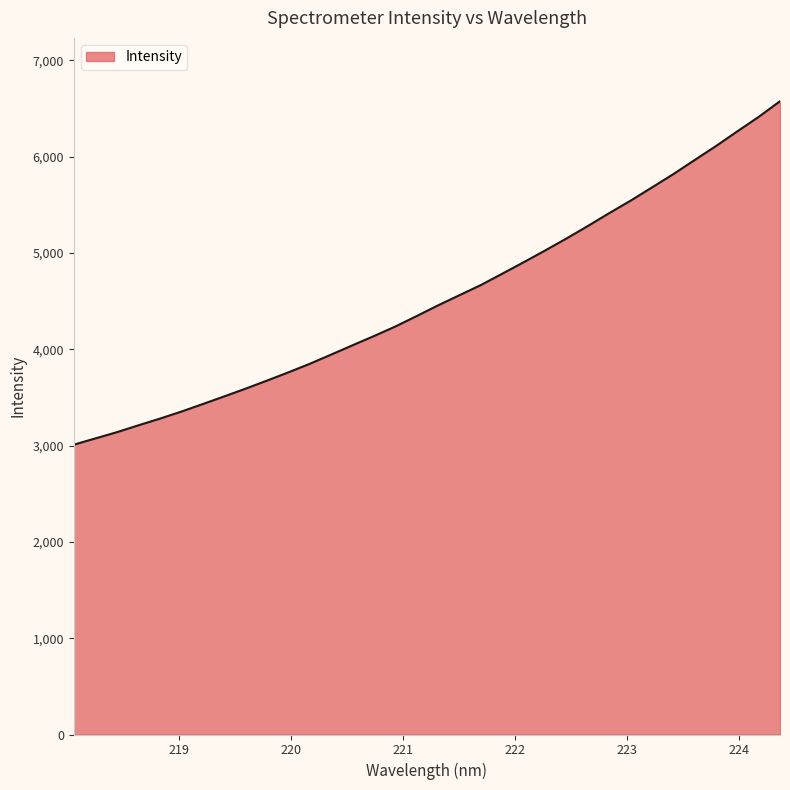

At which label is the value closest to 4791?

221.8812